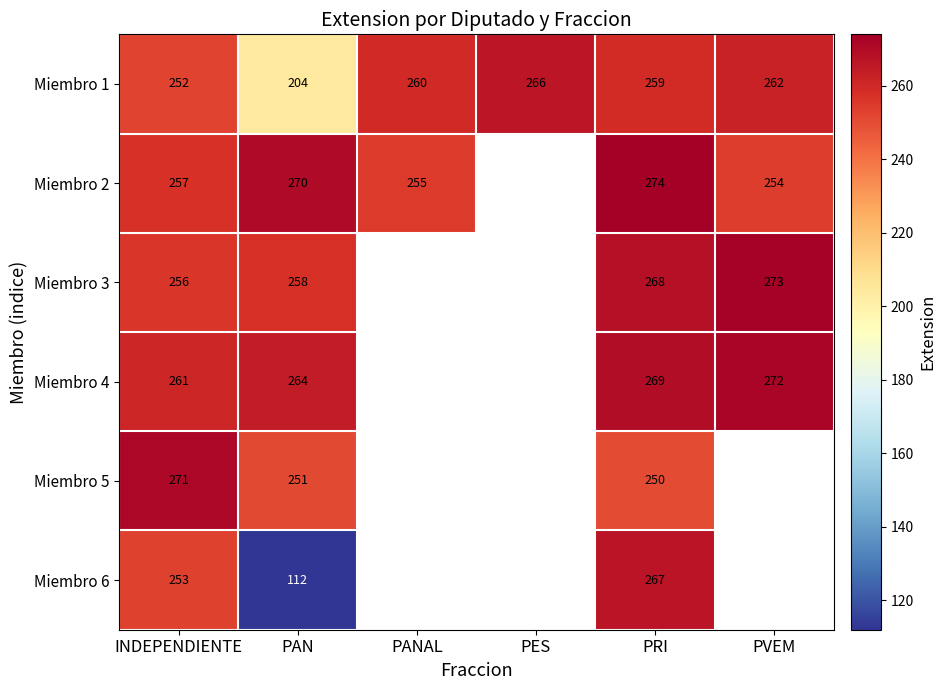

What is the difference between the highest and lowest values at INDEPENDIENTE?

19